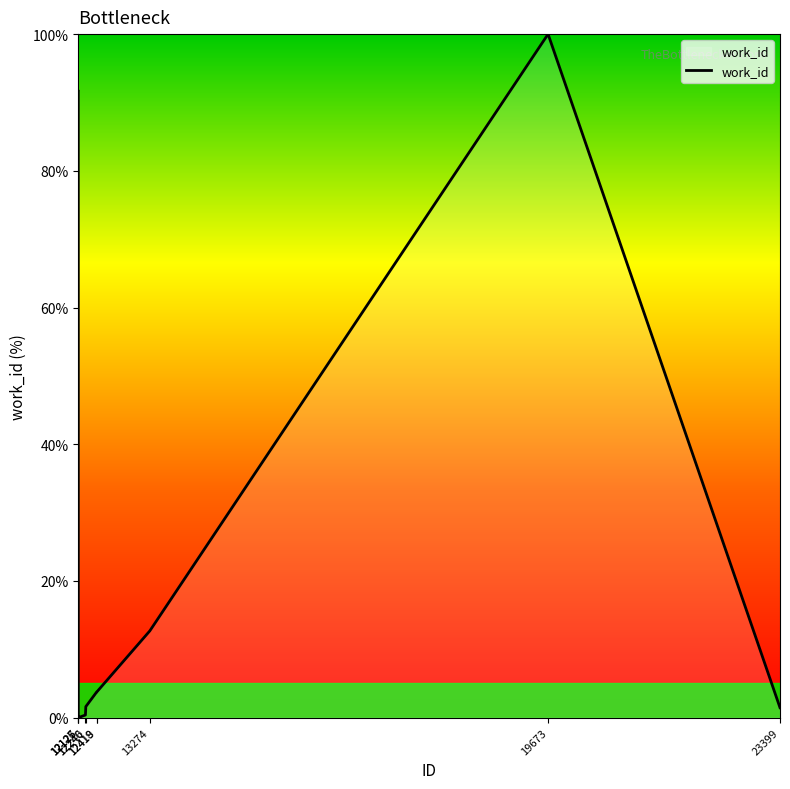

What is the average value?

21.5